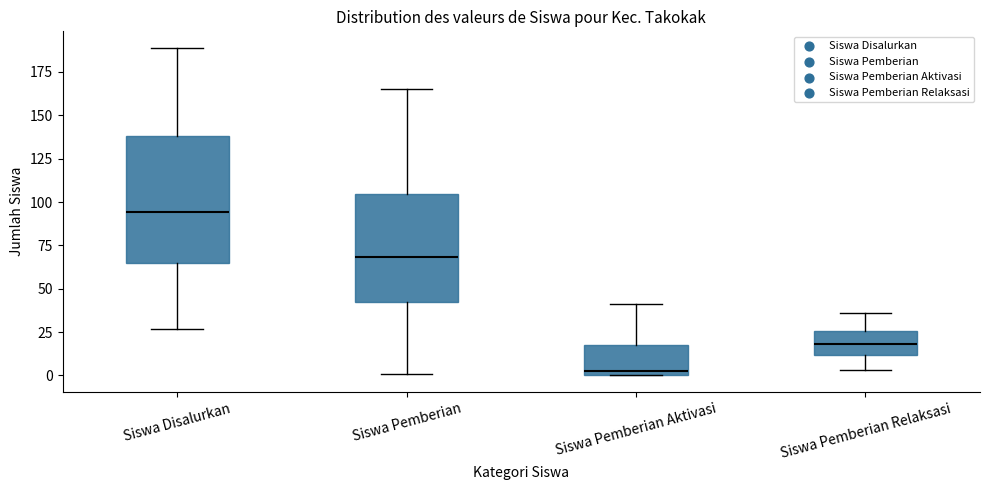

Reading left to right, transcribe this box plot: for each box, give where its median line is, the range the box spans, and where its two whiskers end, as read against the y-axis. The values are not printed on the chart, so give them approximately, as read against the axis.

Siswa Disalurkan: median 95, box 65 to 140, whiskers 25 to 190
Siswa Pemberian: median 70, box 40 to 105, whiskers 0 to 165
Siswa Pemberian Aktivasi: median 5, box 0 to 20, whiskers 0 to 40
Siswa Pemberian Relaksasi: median 20, box 10 to 25, whiskers 5 to 35